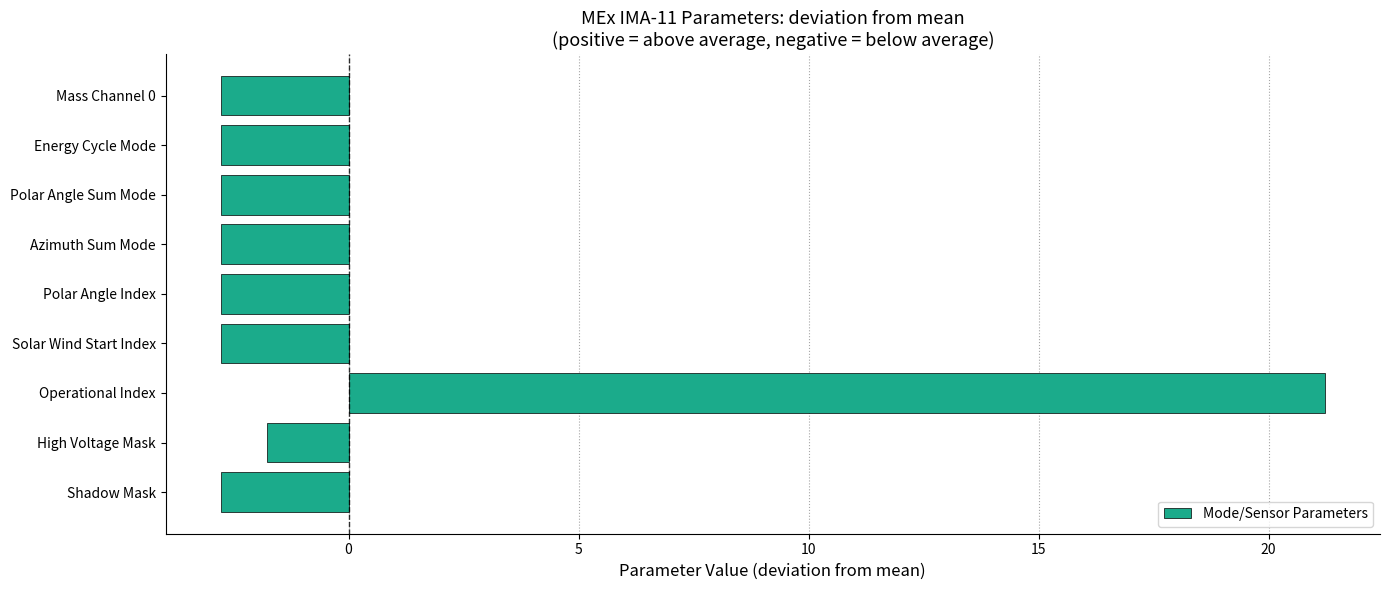

The chart shows a value of -4.9 at Mass Channel 0. True or false?

False